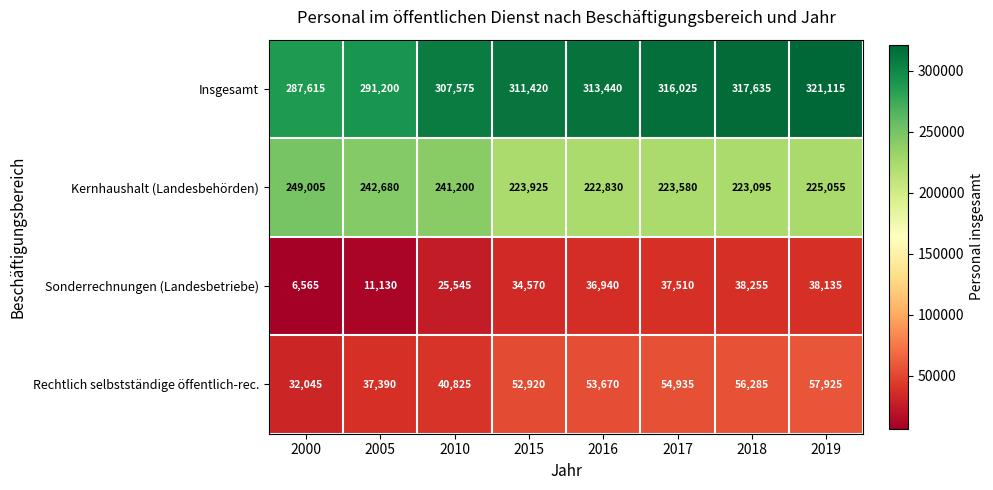

What is the total value across all series at 2000?

575230